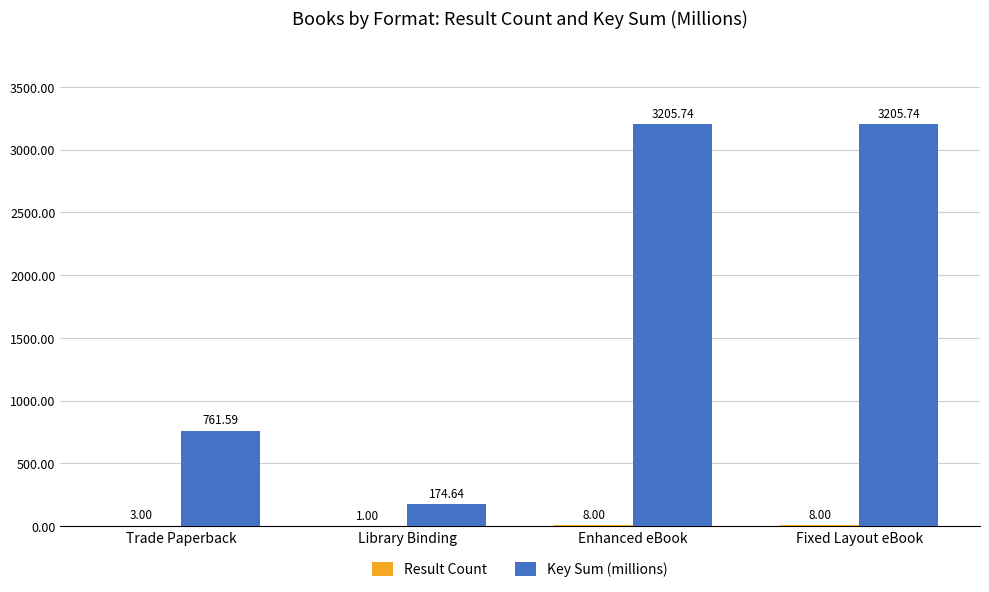

Is it true that Key Sum (millions) equals 222.5 at Trade Paperback?

False